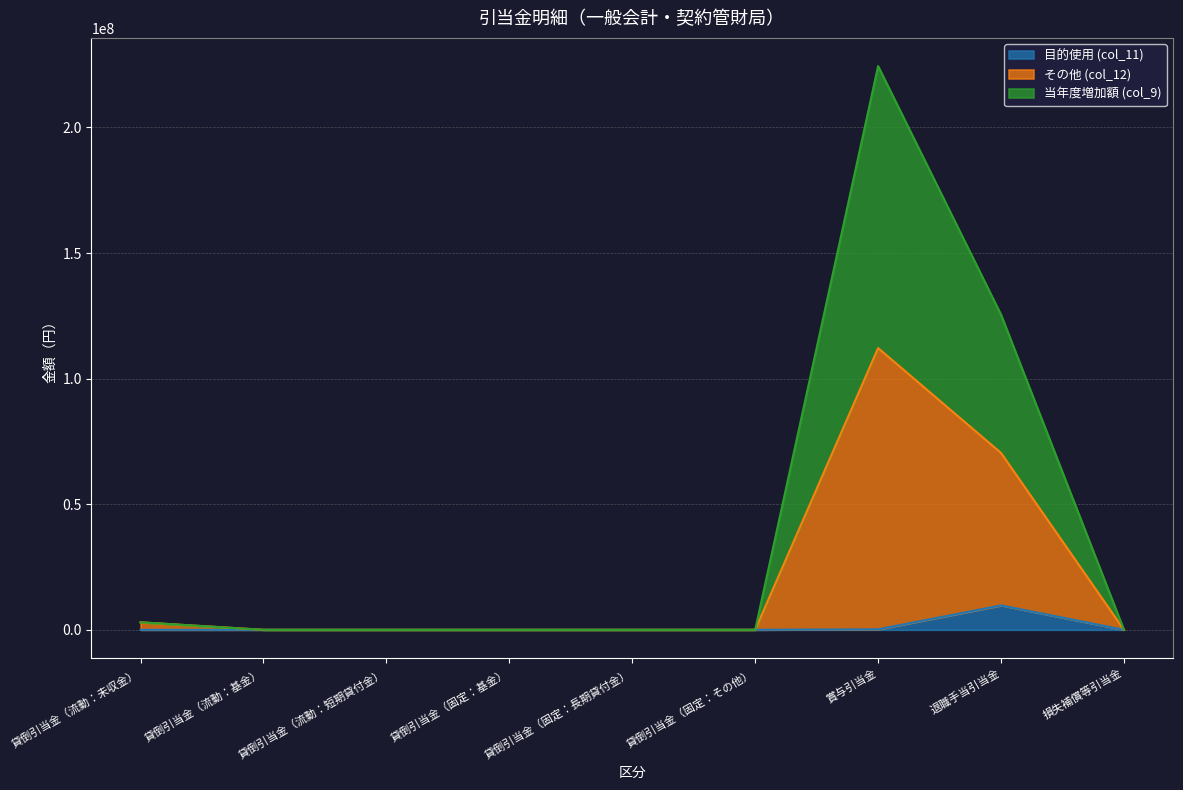

True or false: 当年度増加額 (col_9) has a value of 62750964 at 貸倒引当金（流動：基金）.

False